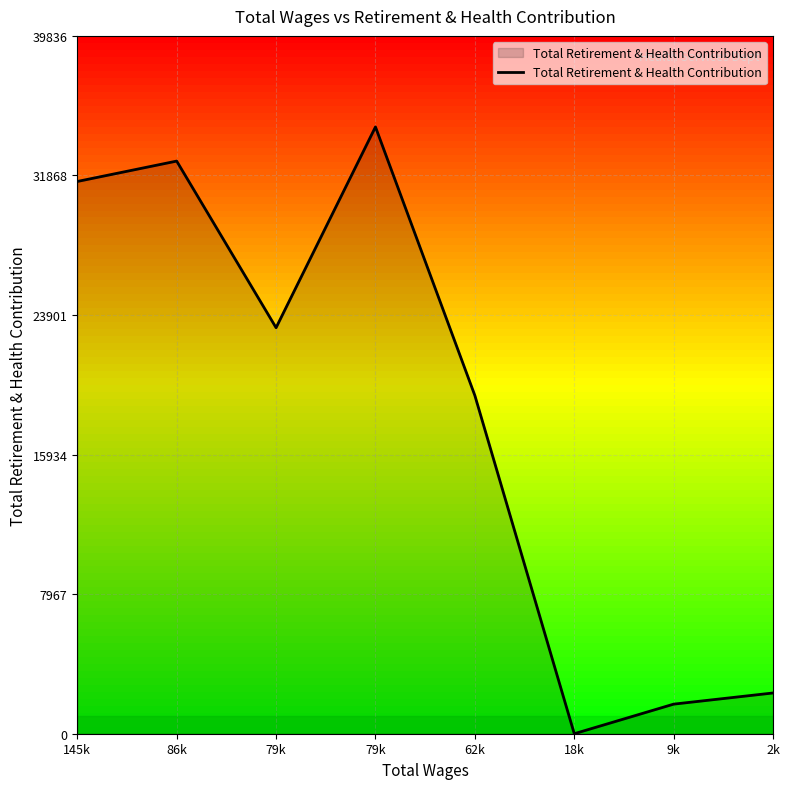

Reading left to right, transcribe all the data shown in this chart.

145k=31525	86k=32689	79k=23177	79k=34640	62k=19305	18k=0	9k=1689	2k=2326